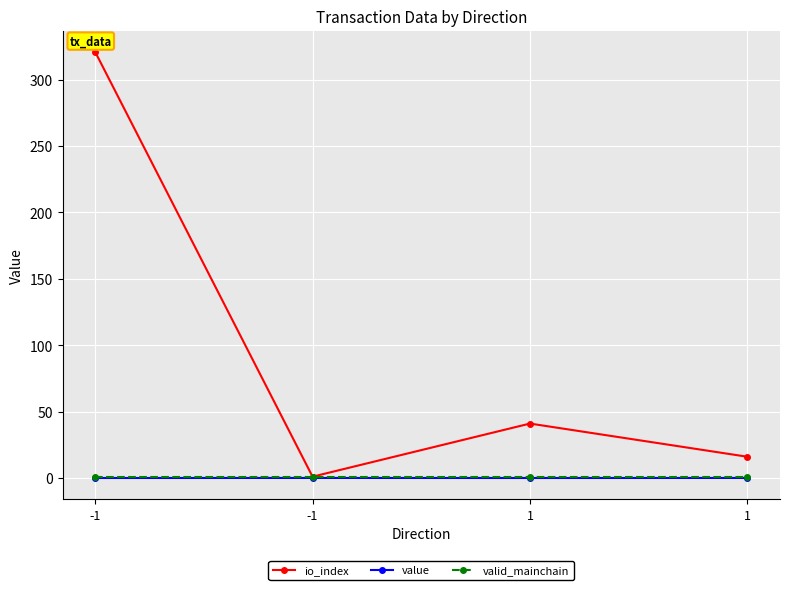

Is this an area chart (filled region under the line)?

No